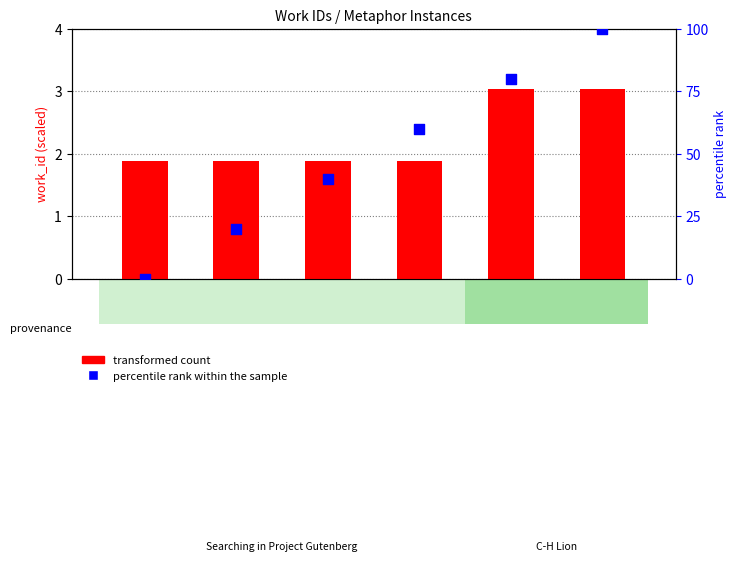

Is the value of percentile rank within the sample at 20853 greater than the value of transformed count at 20853?

Yes